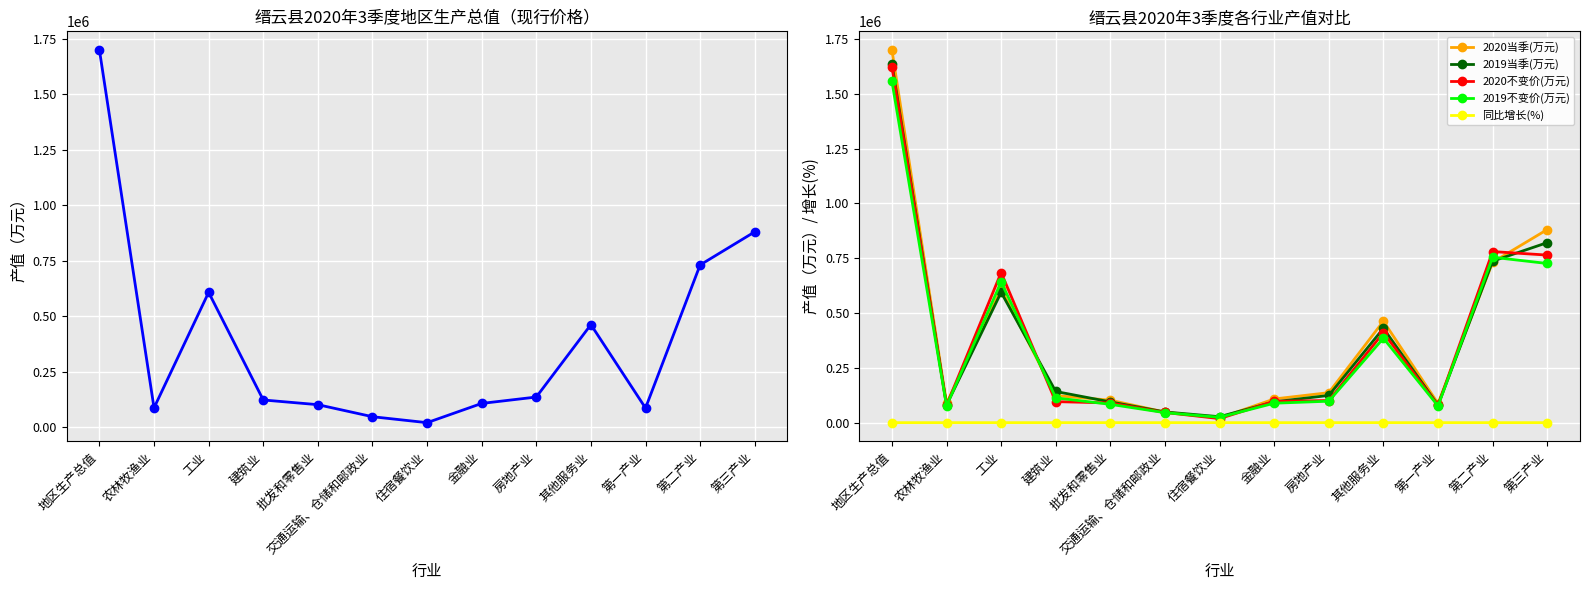

What is the difference between the highest and lowest values at 批发和零售业?

102416.6